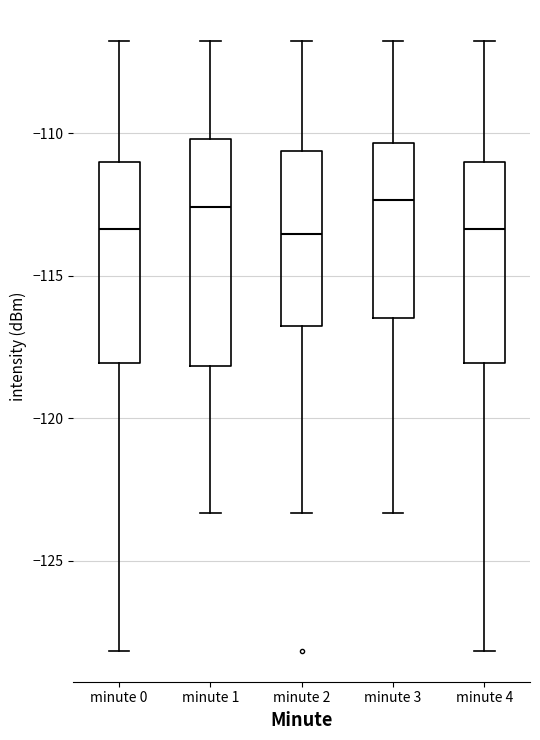

Reading left to right, transcribe this box plot: for each box, give where its median line is, the range the box spans, and where its two whiskers end, as read against the y-axis. The values are not printed on the chart, so give them approximately, as read against the axis.

minute 0: median -113.5, box -118.0 to -111.0, whiskers -128.0 to -107.0
minute 1: median -112.5, box -118.0 to -110.0, whiskers -123.5 to -107.0
minute 2: median -113.5, box -117.0 to -110.5, whiskers -123.5 to -107.0
minute 3: median -112.5, box -116.5 to -110.5, whiskers -123.5 to -107.0
minute 4: median -113.5, box -118.0 to -111.0, whiskers -128.0 to -107.0